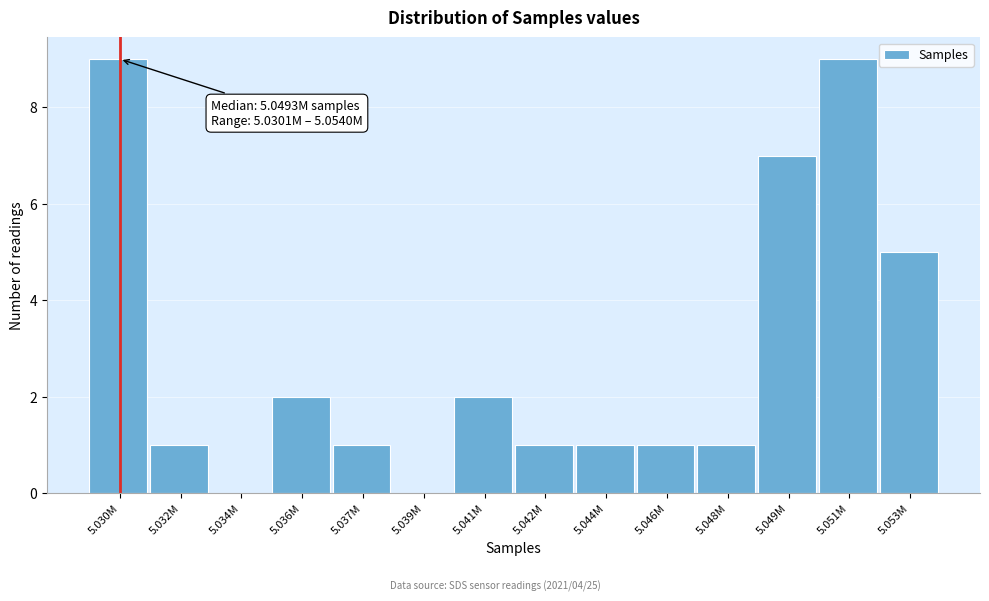

Reading right to left, list all the values displayed in this chart.

5.053M=5	5.051M=9	5.049M=7	5.048M=1	5.046M=1	5.044M=1	5.042M=1	5.041M=2	5.039M=0	5.037M=1	5.036M=2	5.034M=0	5.032M=1	5.030M=9